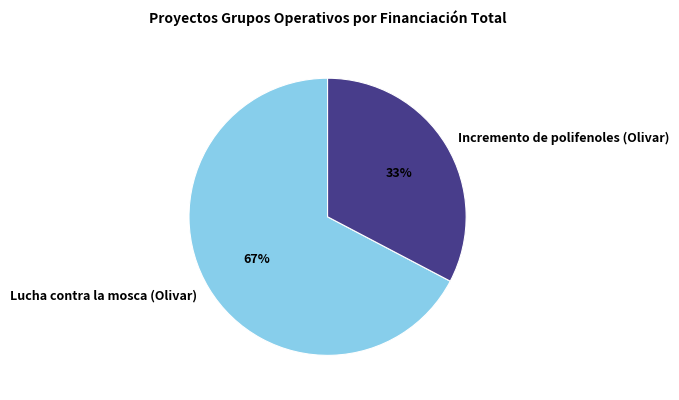

To the nearest percent, what portion does Lucha contra la mosca (Olivar) represent?

67%